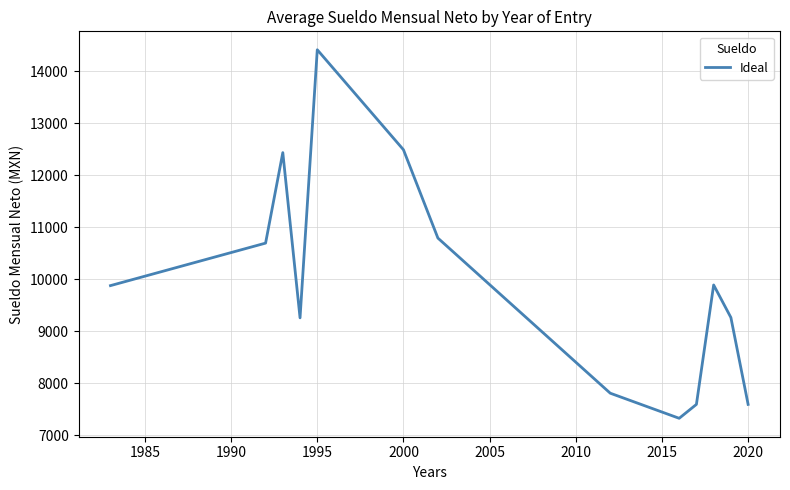

What is the smallest value displayed?

7330.1